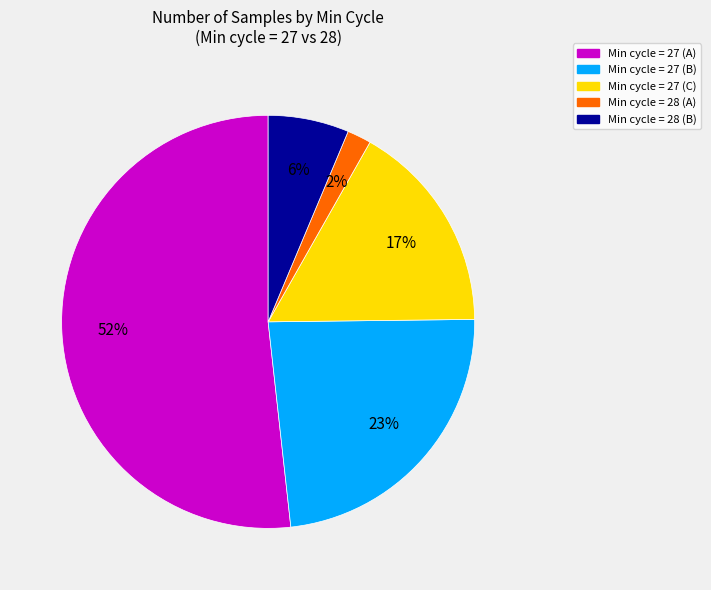

Is there a majority slice in this chart?

Yes